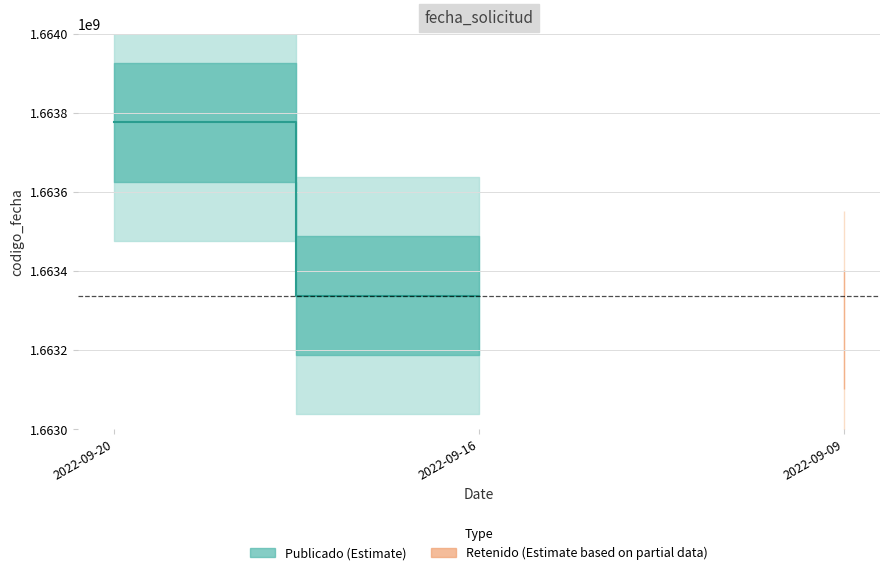

What is the change in value from 2022-09-20 to 2022-09-16?

-438709